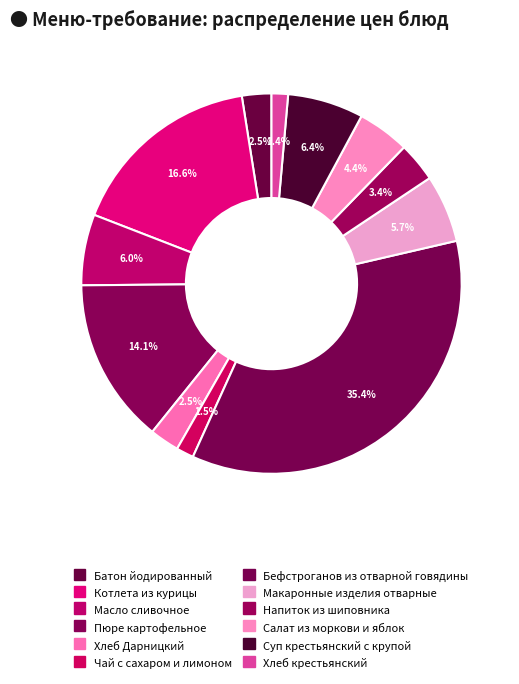

Do Напиток из шиповника and Макаронные изделия отварные together represent more than half of the pie?

No